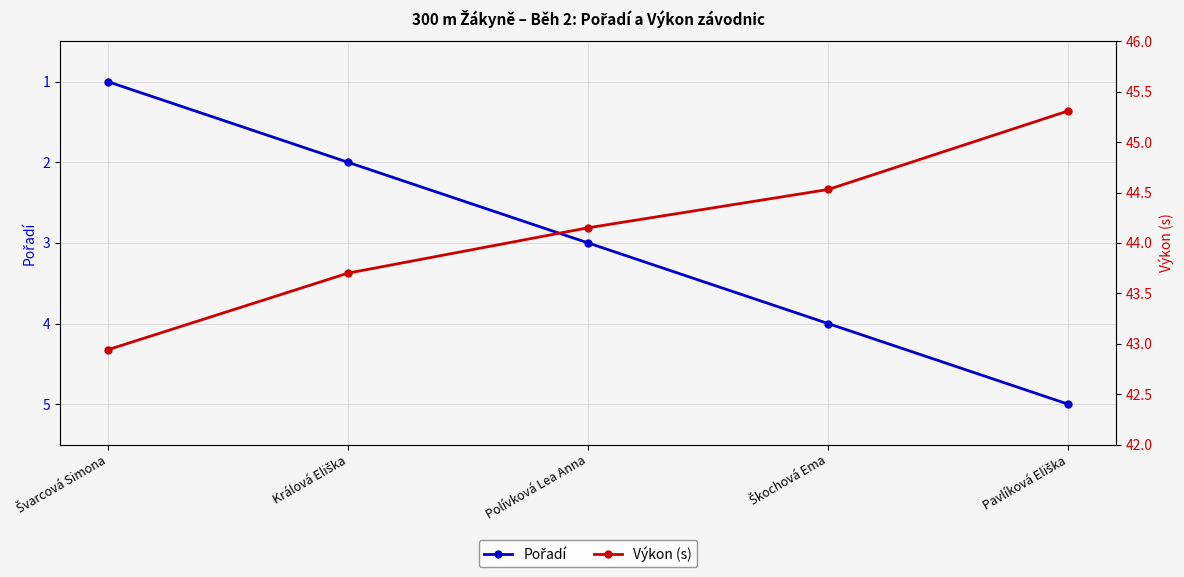

At which category is the sum across all series the highest?

Pavlíková Eliška